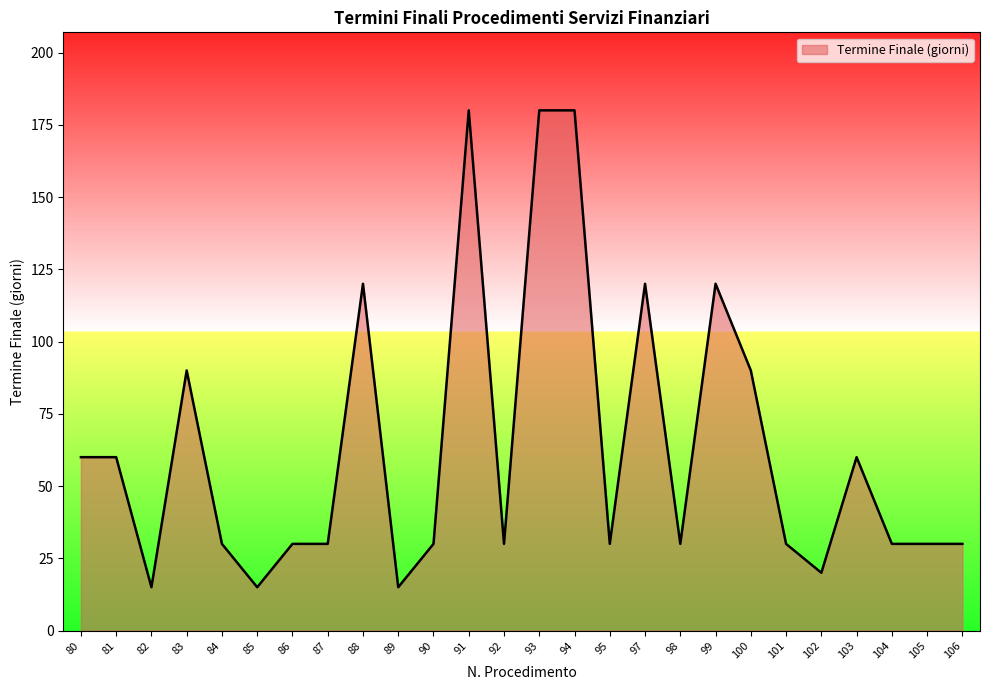

Reading right to left, transcribe all the data shown in this chart.

106=30	105=30	104=30	103=60	102=20	101=30	100=90	99=120	98=30	97=120	95=30	94=180	93=180	92=30	91=180	90=30	89=15	88=120	87=30	86=30	85=15	84=30	83=90	82=15	81=60	80=60